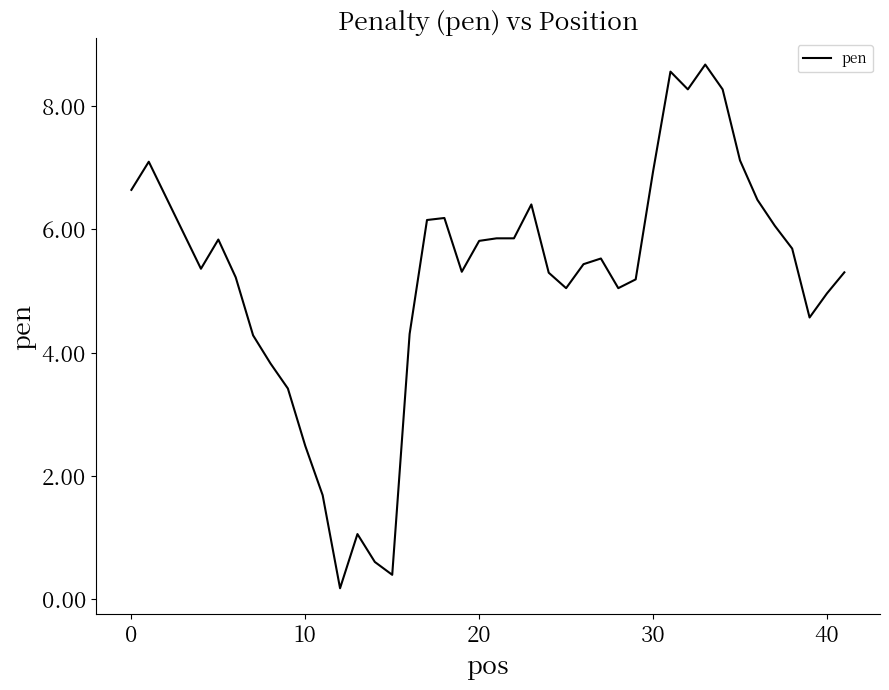

What is the maximum value shown in the chart?

8.7